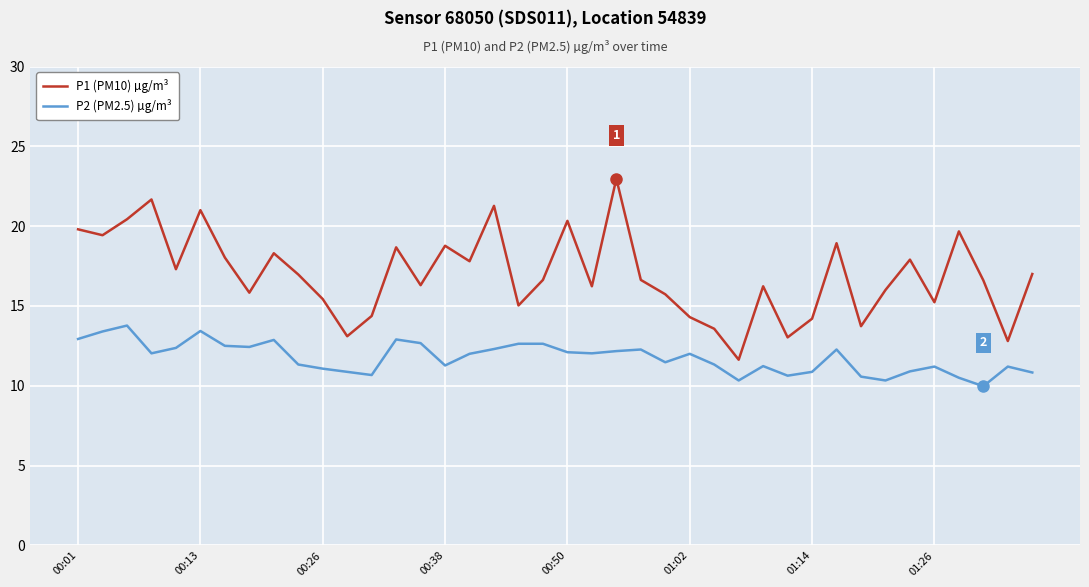

How many distinct data groups are displayed?

2